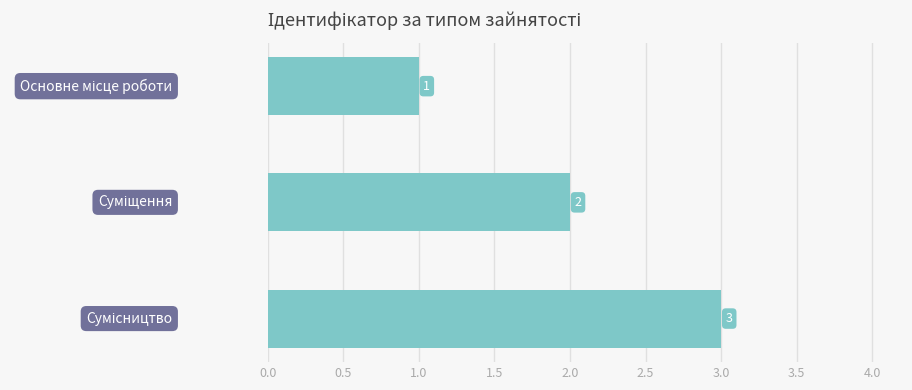

What is the maximum value shown in the chart?

3